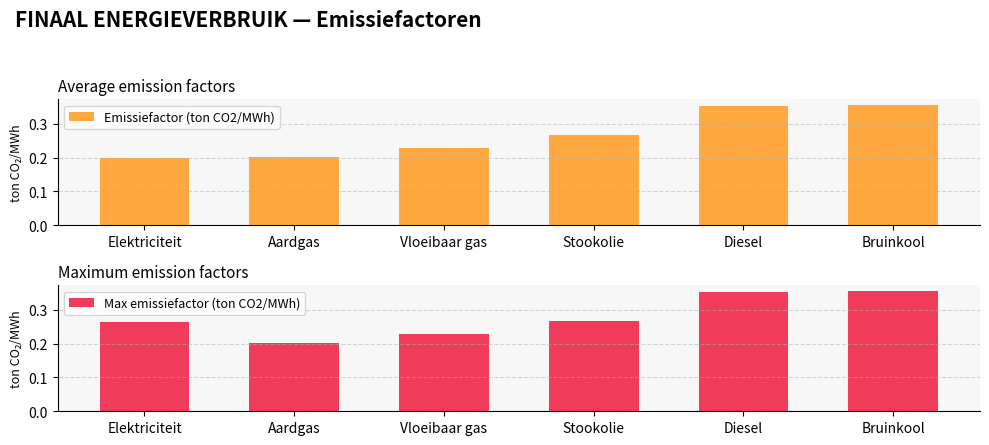

Which label corresponds to the largest value in the chart?

Bruinkool